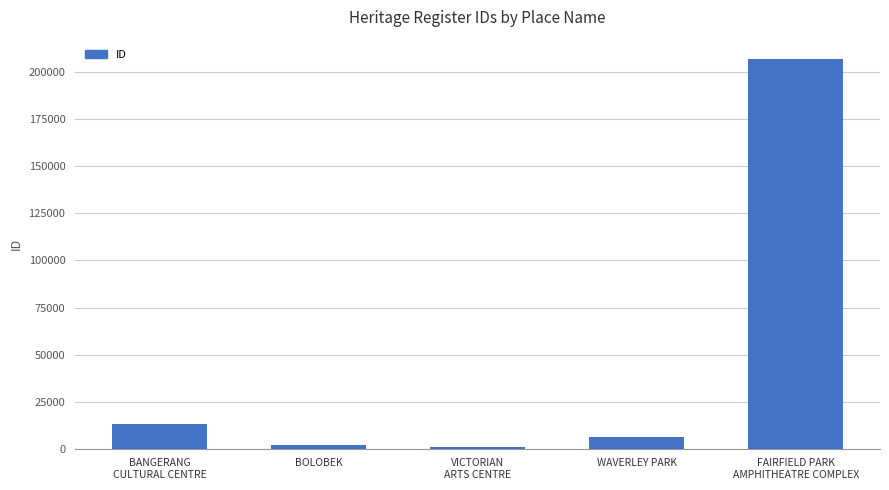

How many bars are there in total?

5